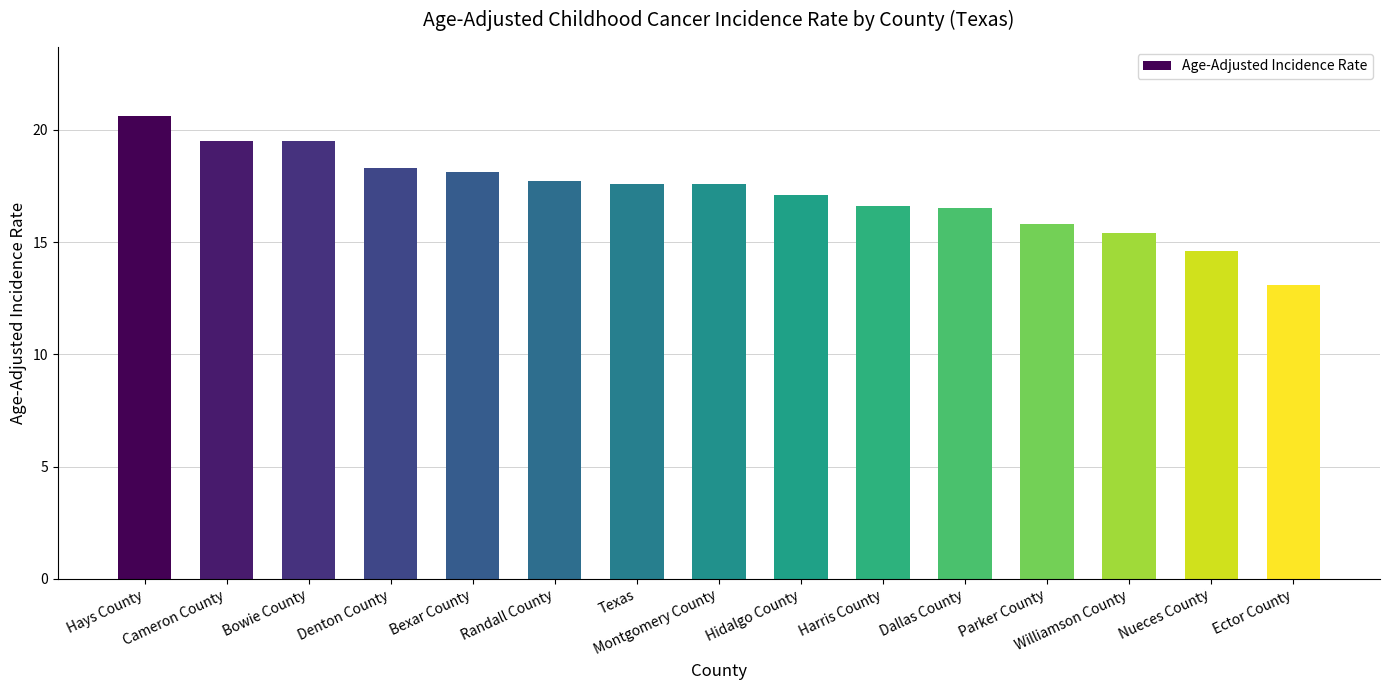

What is the greatest value displayed?

20.6